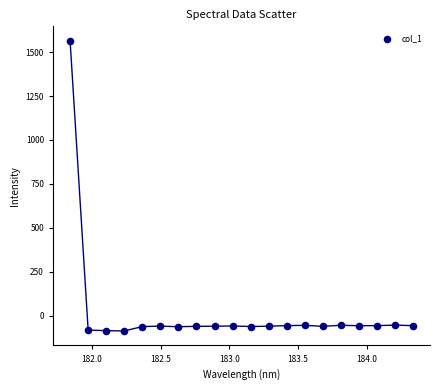

What is the range of X values (max minus min)?

2.5